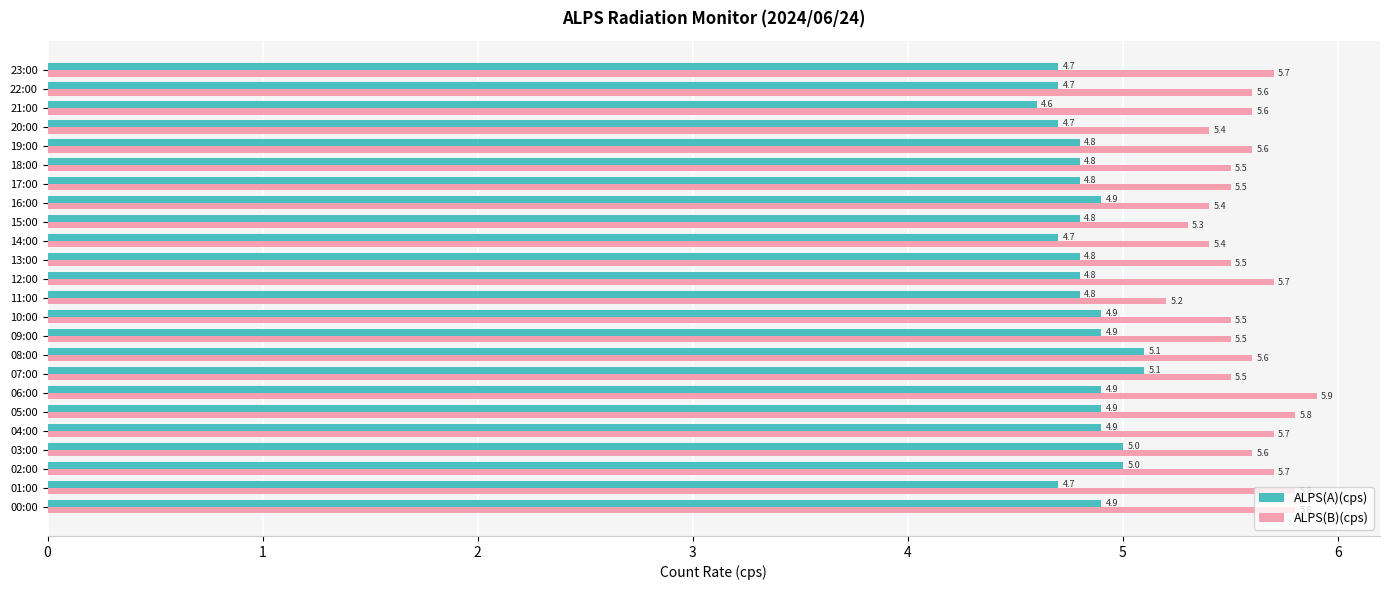

At which label is ALPS(A)(cps) closest to 4?

21:00